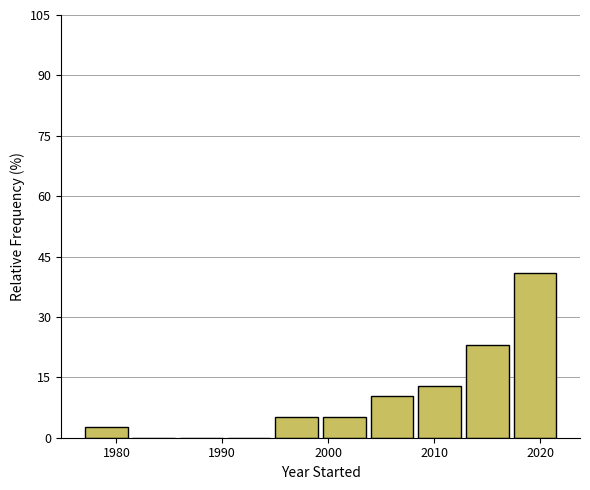

What is the height of the bar covering 2013.0 to 2017.5 on the x-axis? Neither the bar edges nor the heights are printed on the chart, so give them approximately, as read against the axes.

24